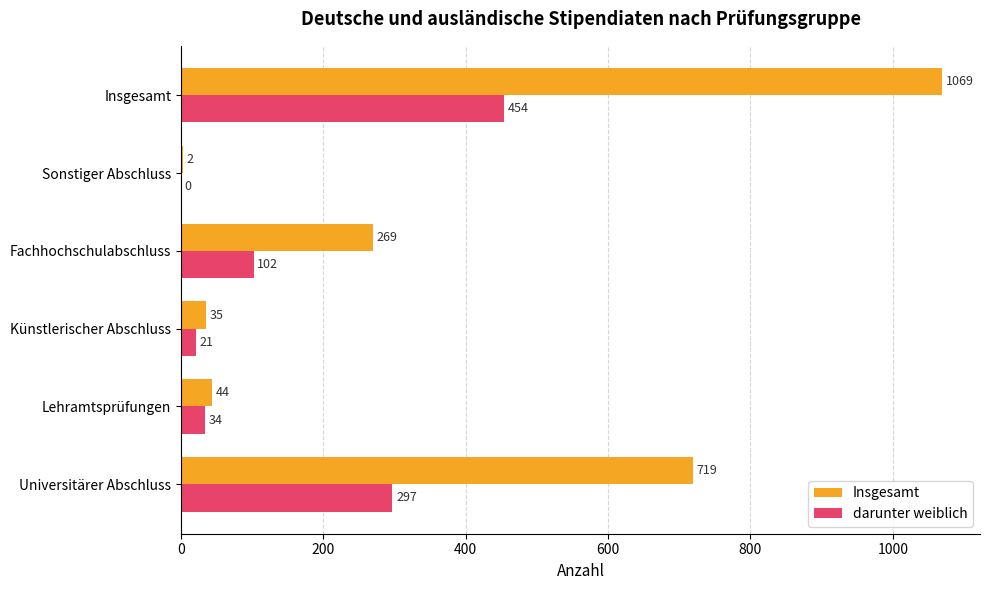

Between Künstlerischer Abschluss and Insgesamt, which series saw the biggest shift?

Insgesamt